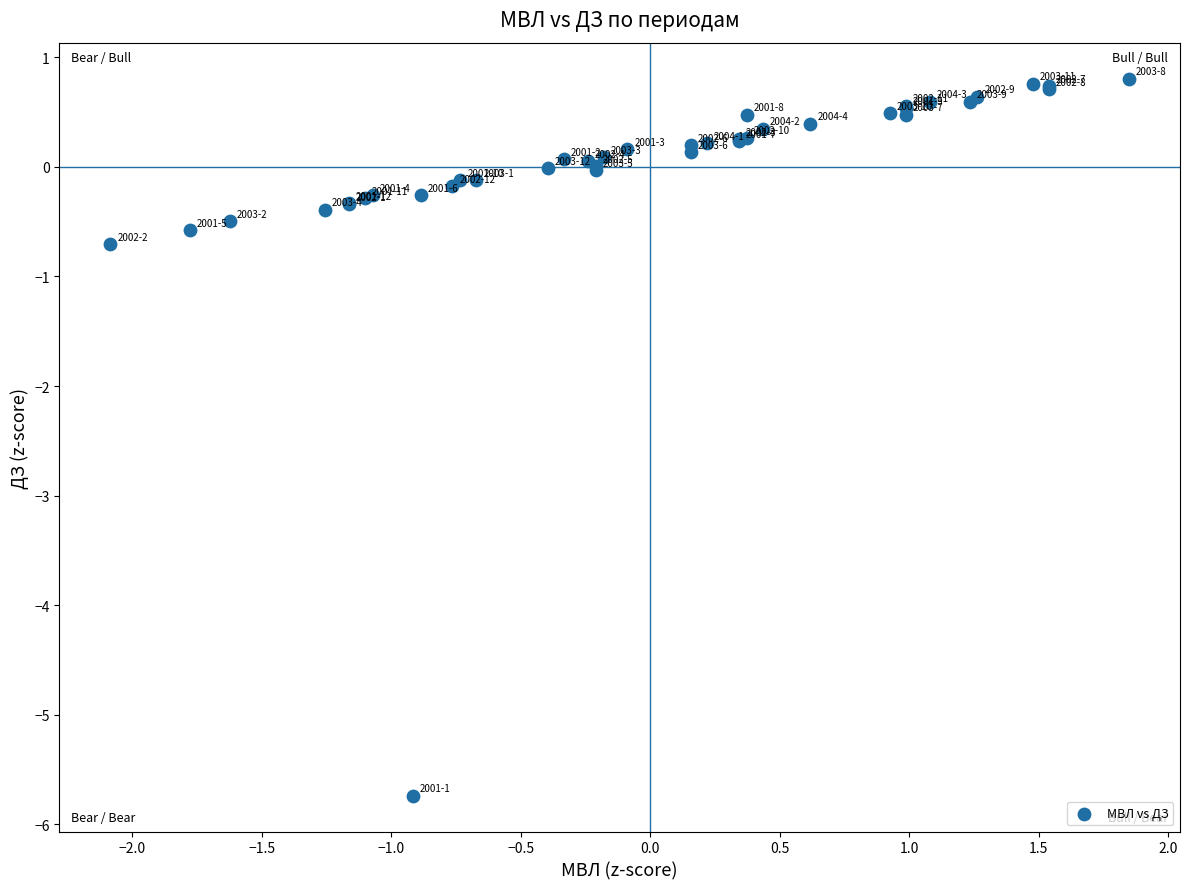

What Y value in the scatter plot is closest to -2?

-0.7